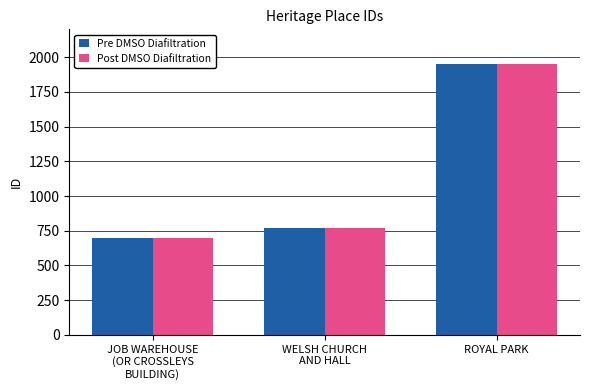

At which category is the sum across all series the highest?

ROYAL PARK